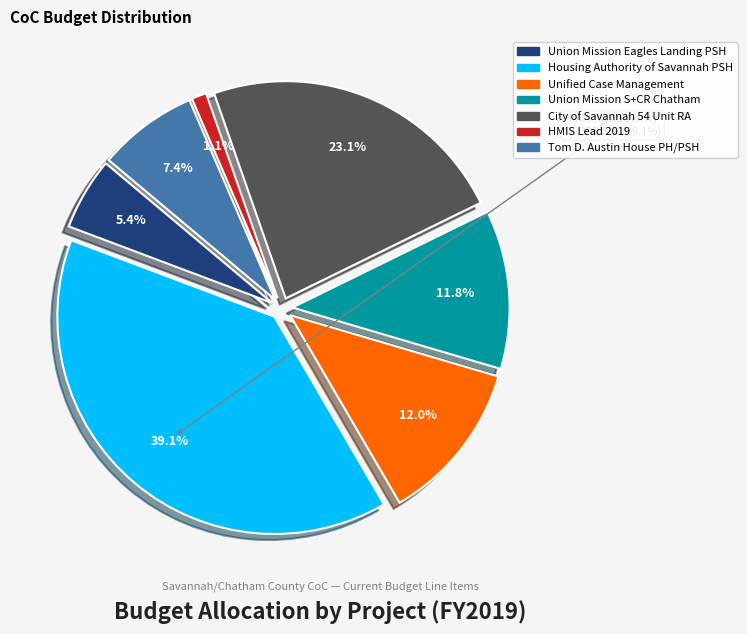

Does Tom D. Austin House PH/PSH account for over 50% of the chart?

No